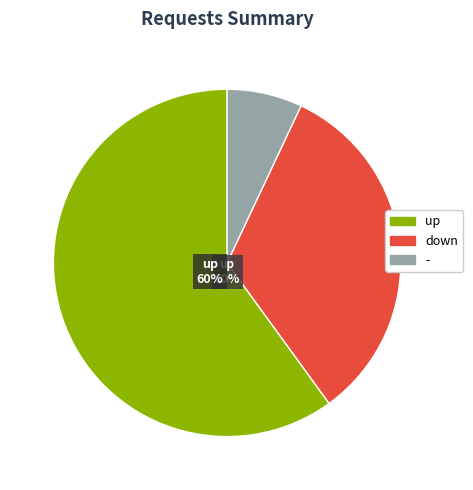

True or false: down accounts for 33% of the total.

True